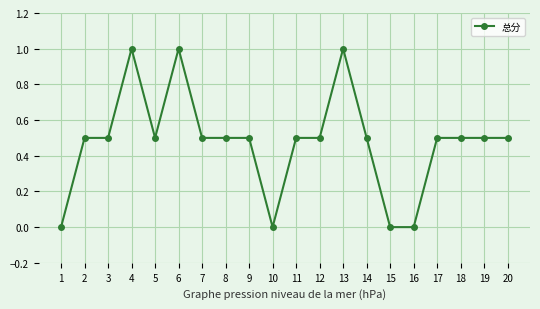

What is the greatest value displayed?

1.0